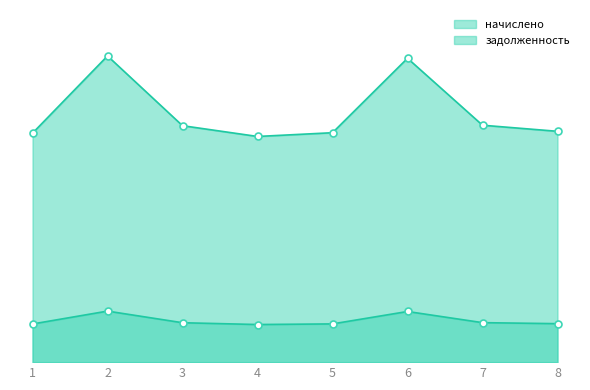

True or false: задолженность and начислено intersect in this chart.

False